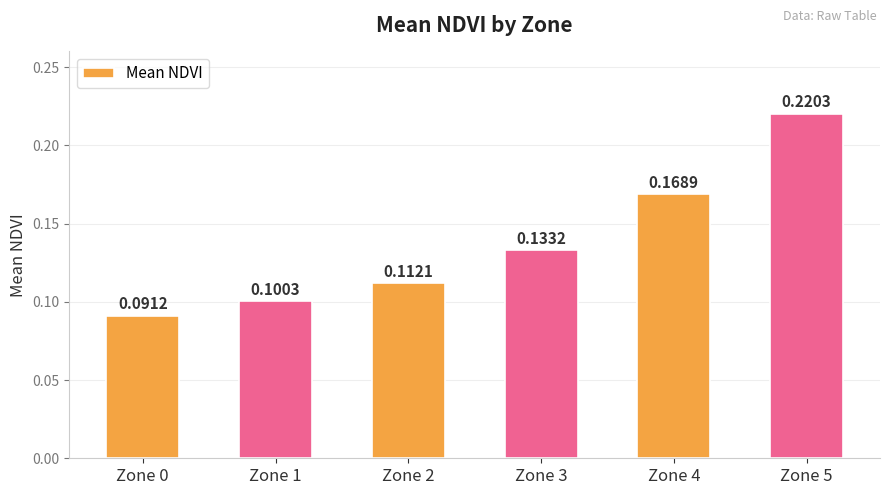

Which category has the lowest value across all series?

Zone 0